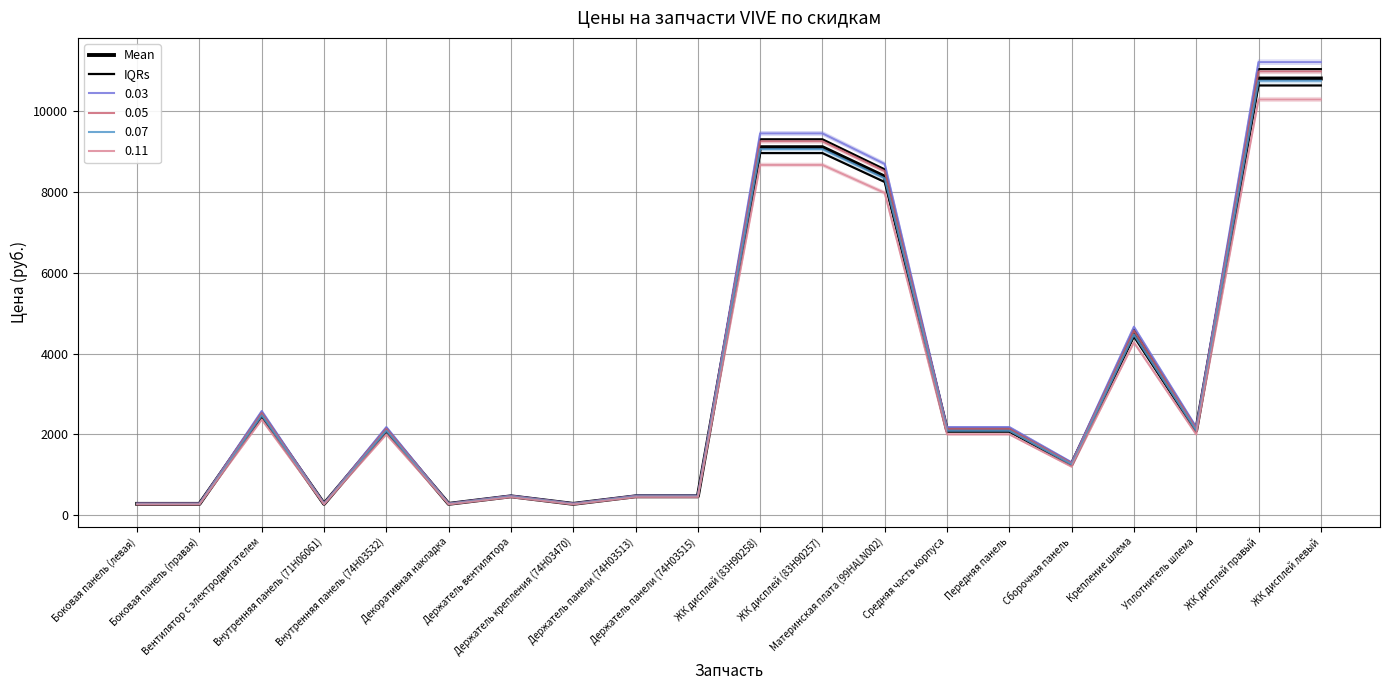

What is the label of the 11th point from the left?

ЖК дисплей (83H90258)